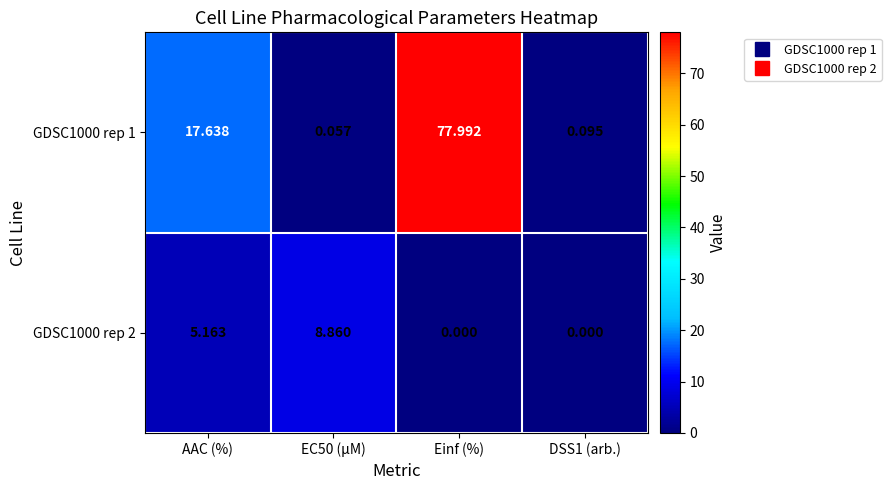

Which category has the highest value across all series?

Einf (%)